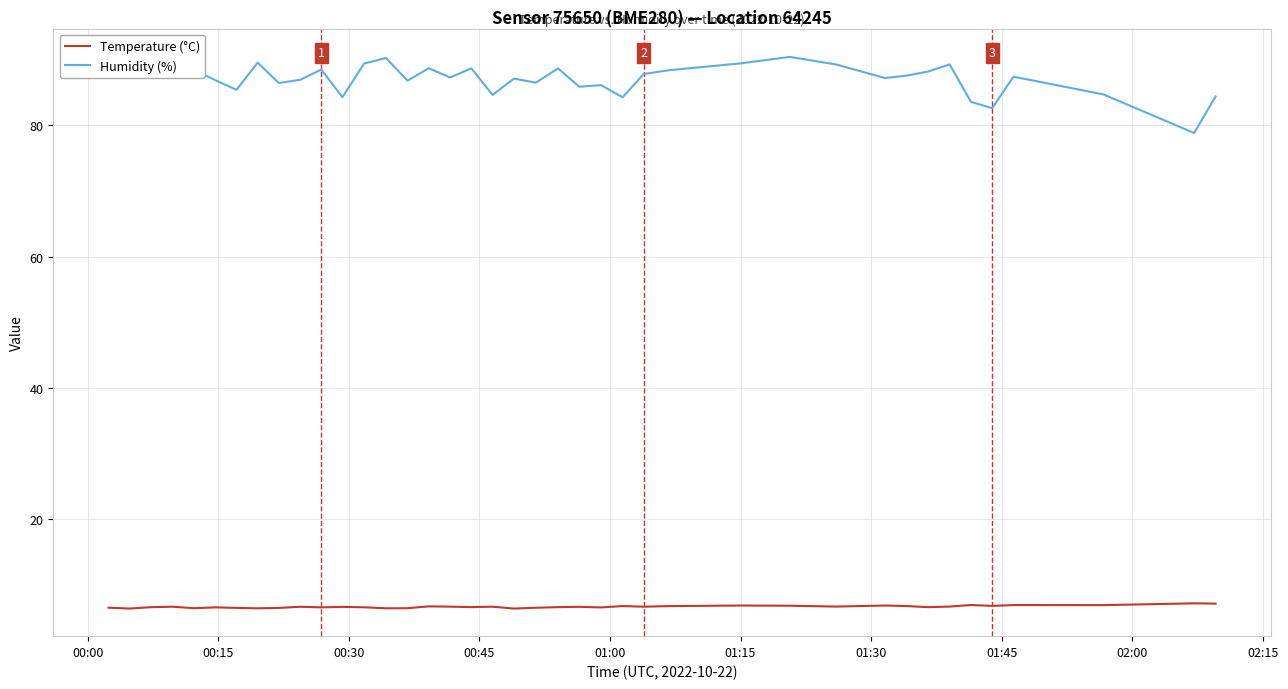

What is the highest value of the Temperature (°C) series?

7.2